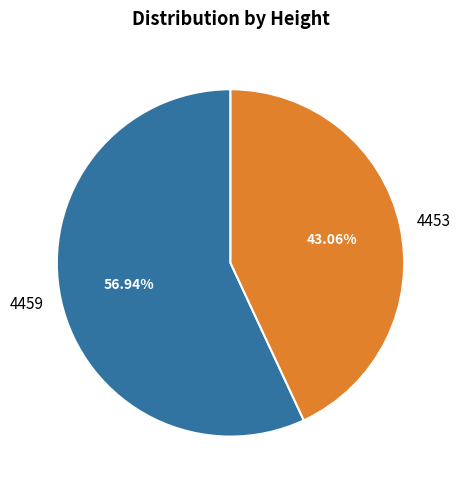

Does 4453 account for over 50% of the chart?

No